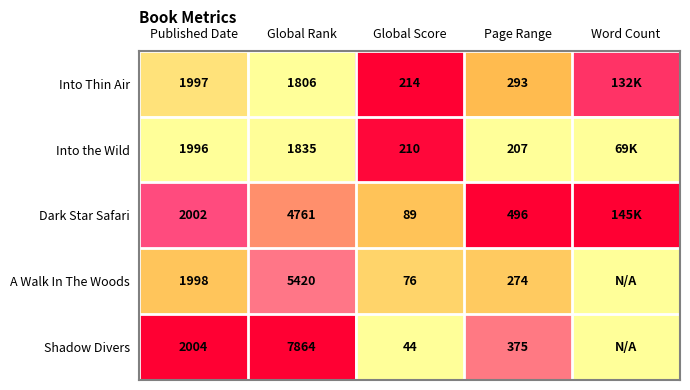

At Published Date, list the series in order from smallest to largest.

Into the Wild, Into Thin Air, A Walk In The Woods, Dark Star Safari, Shadow Divers